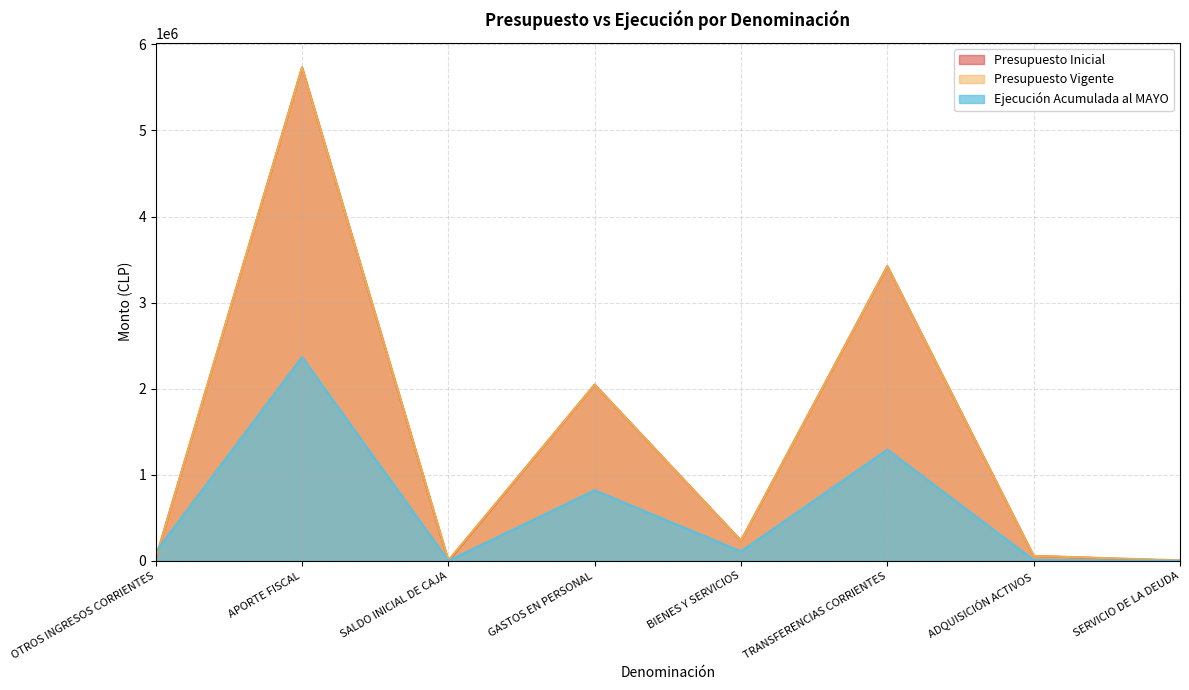

Is it true that Presupuesto Vigente equals 56684 at ADQUISICIÓN ACTIVOS?

True